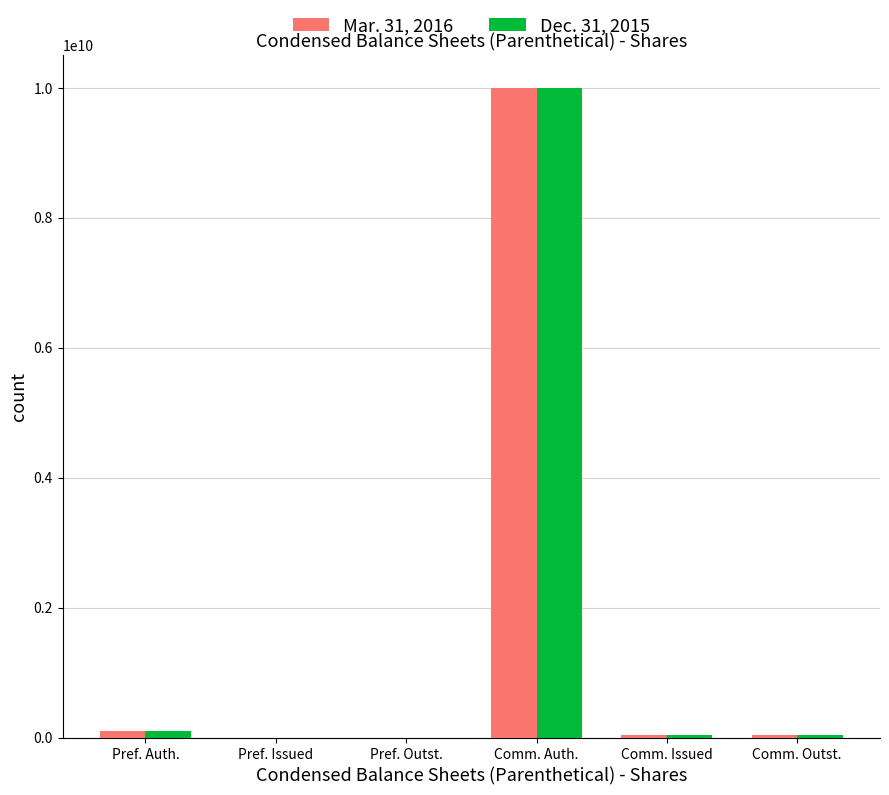

True or false: Mar. 31, 2016 has a value of 10000000000 at Comm. Auth..

True